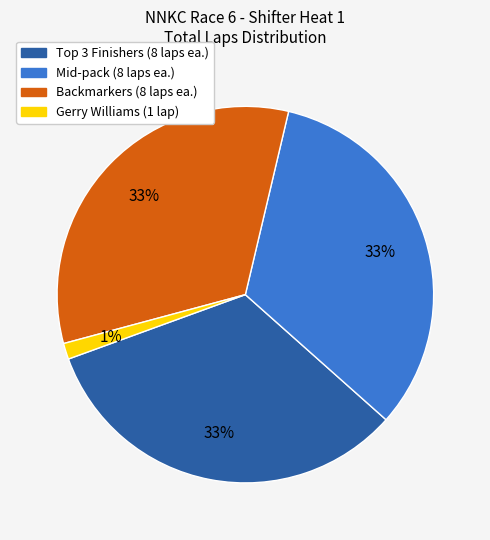

Count the number of slices in the pie.

4